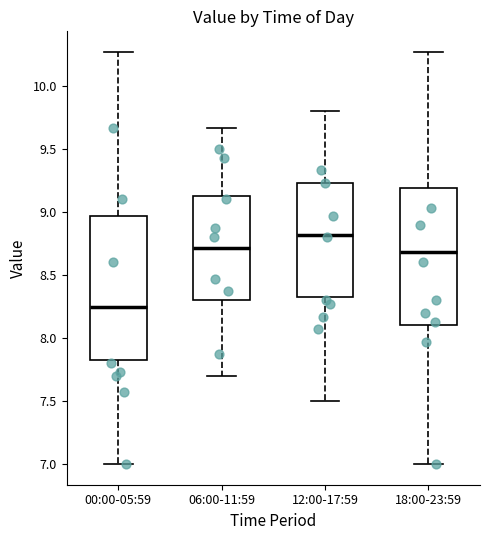

Where is the lower edge of the box for 06:00-11:59 on the y-axis? The values are not printed on the chart, so give them approximately, as read against the axis.

8.30